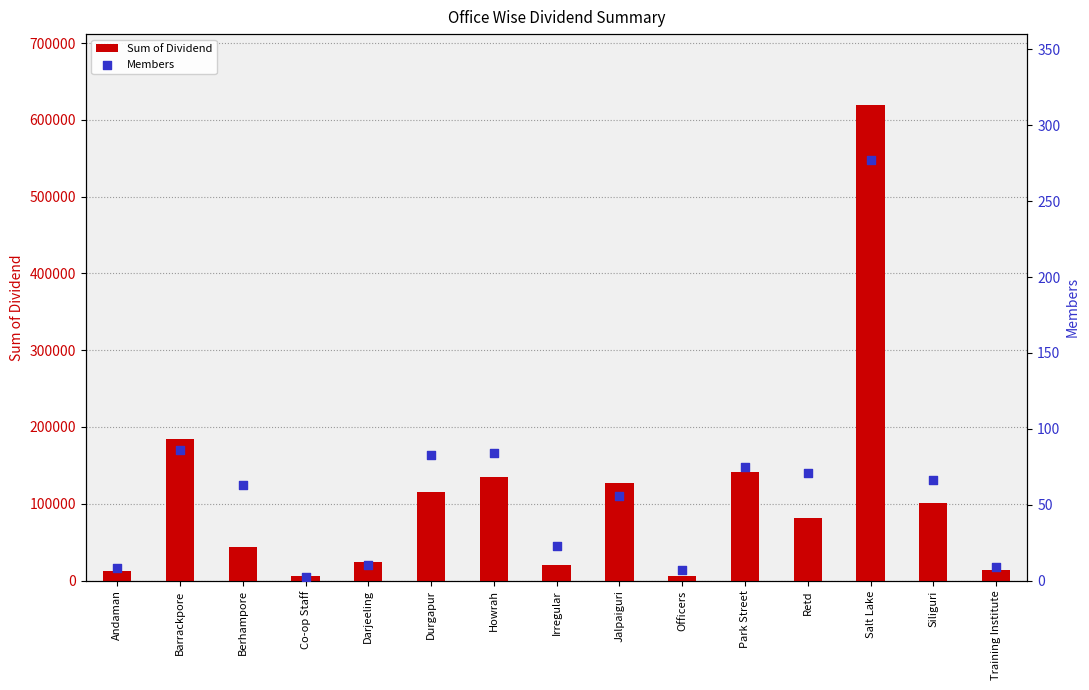

Which series has the largest total across all categories?

Sum of Dividend